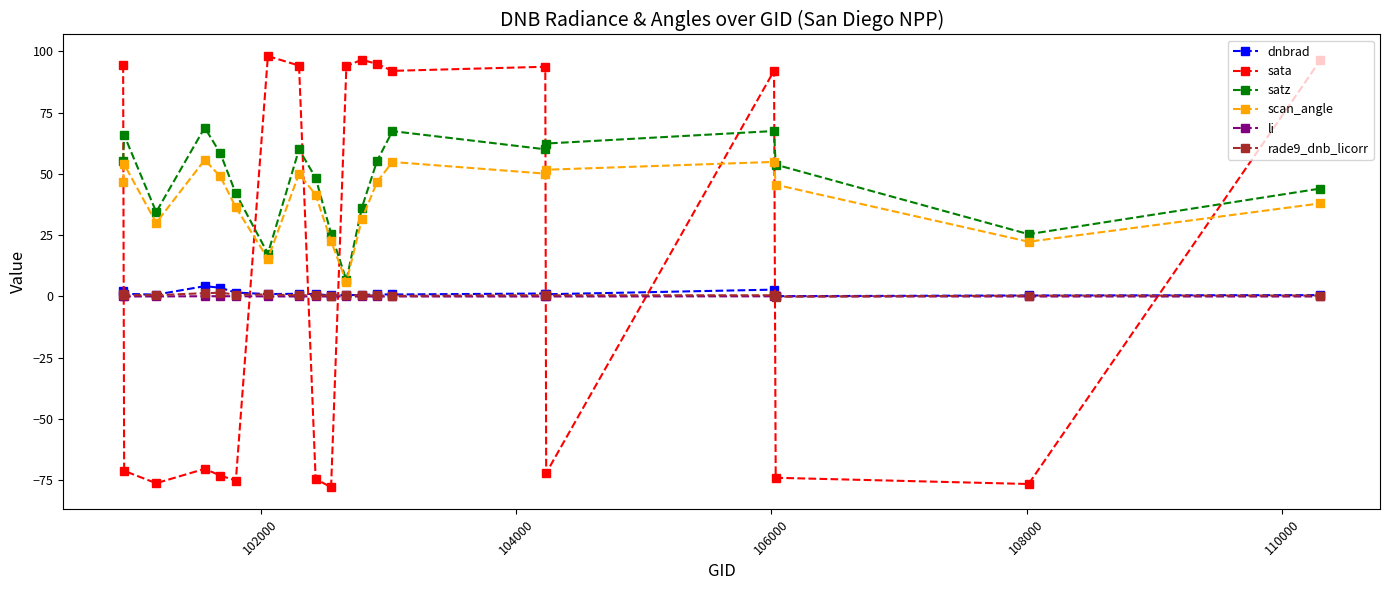

At how many categories does at least one series exceed 39?

17